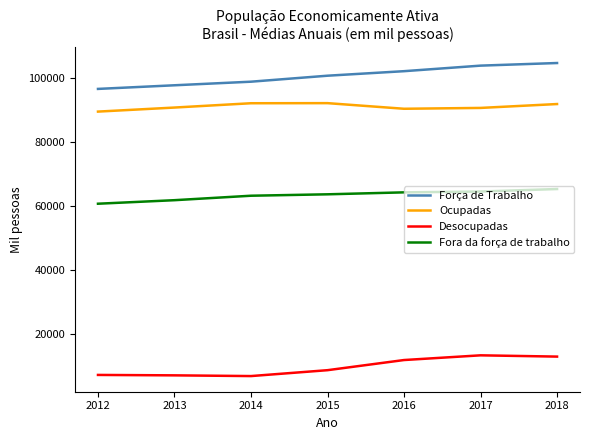

What is the difference between the highest and lowest values at 2017?

90647.0